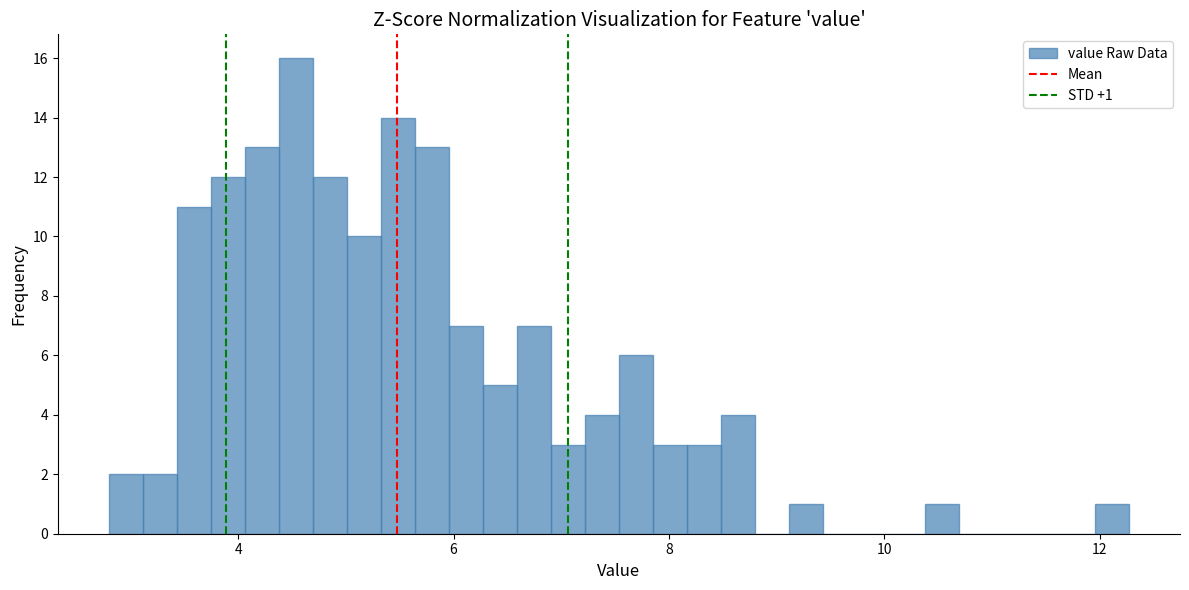

Read against the x-axis, roughly where is the centre of the tallest bar?

4.6